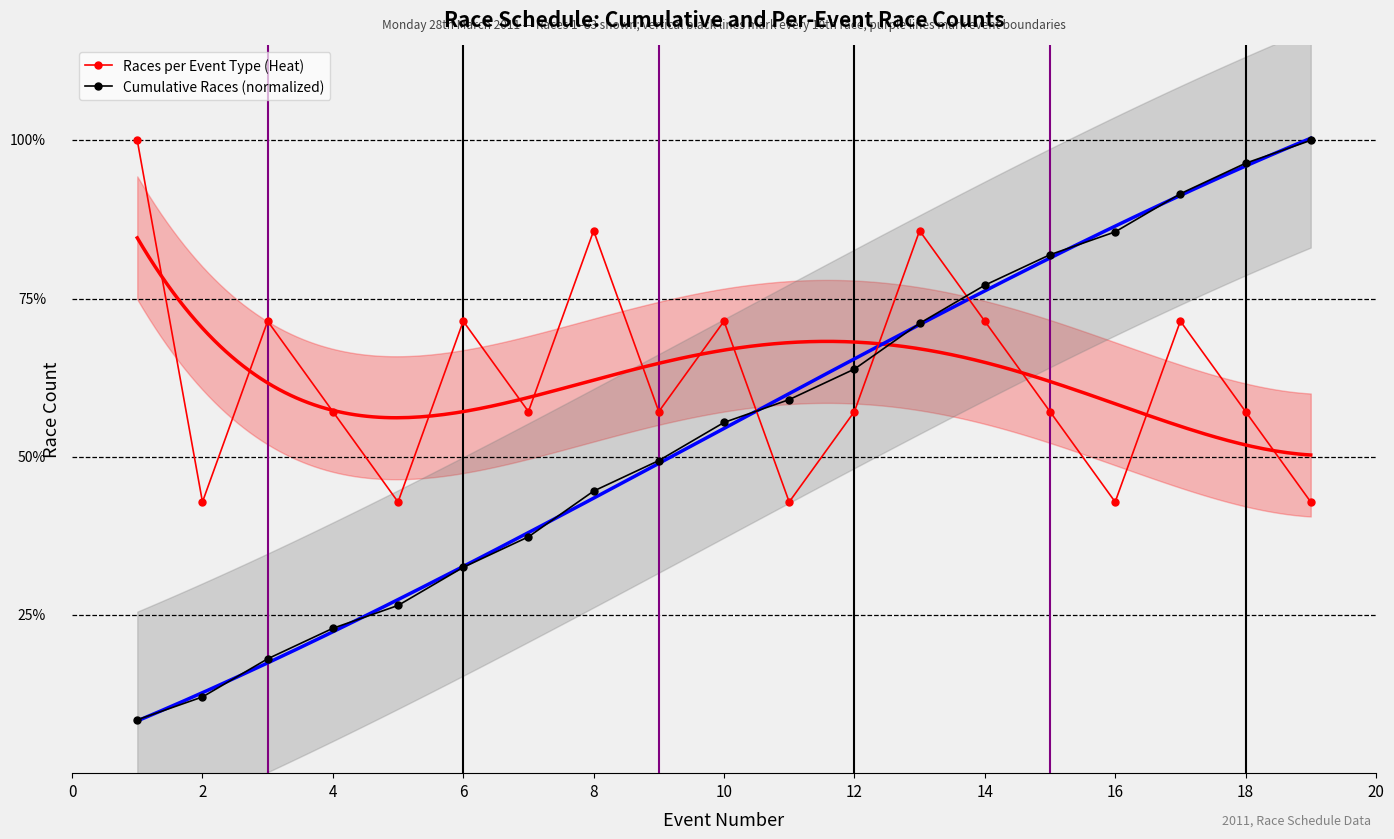

Rank the series by their average value, from lowest to highest.

Cumulative Races (normalized), Races per Event Type (Heat)